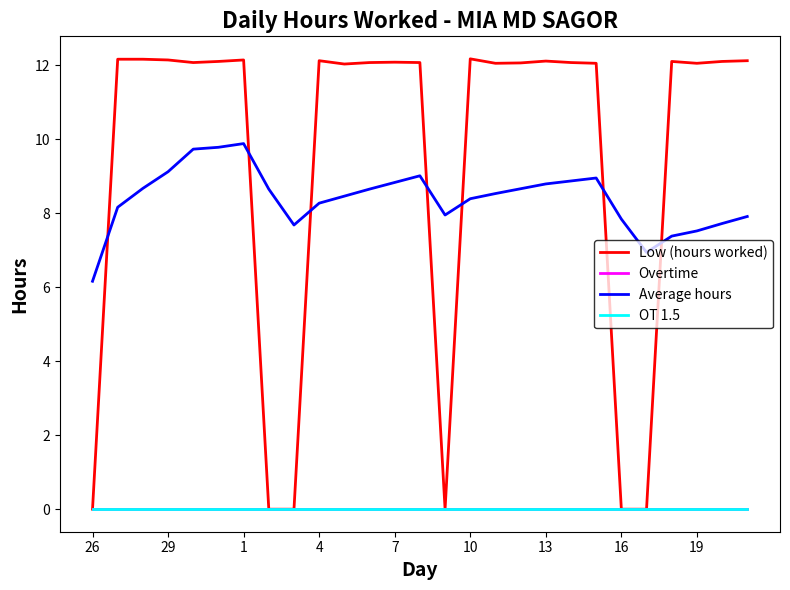

Which series has the widest spread of values?

Low (hours worked)